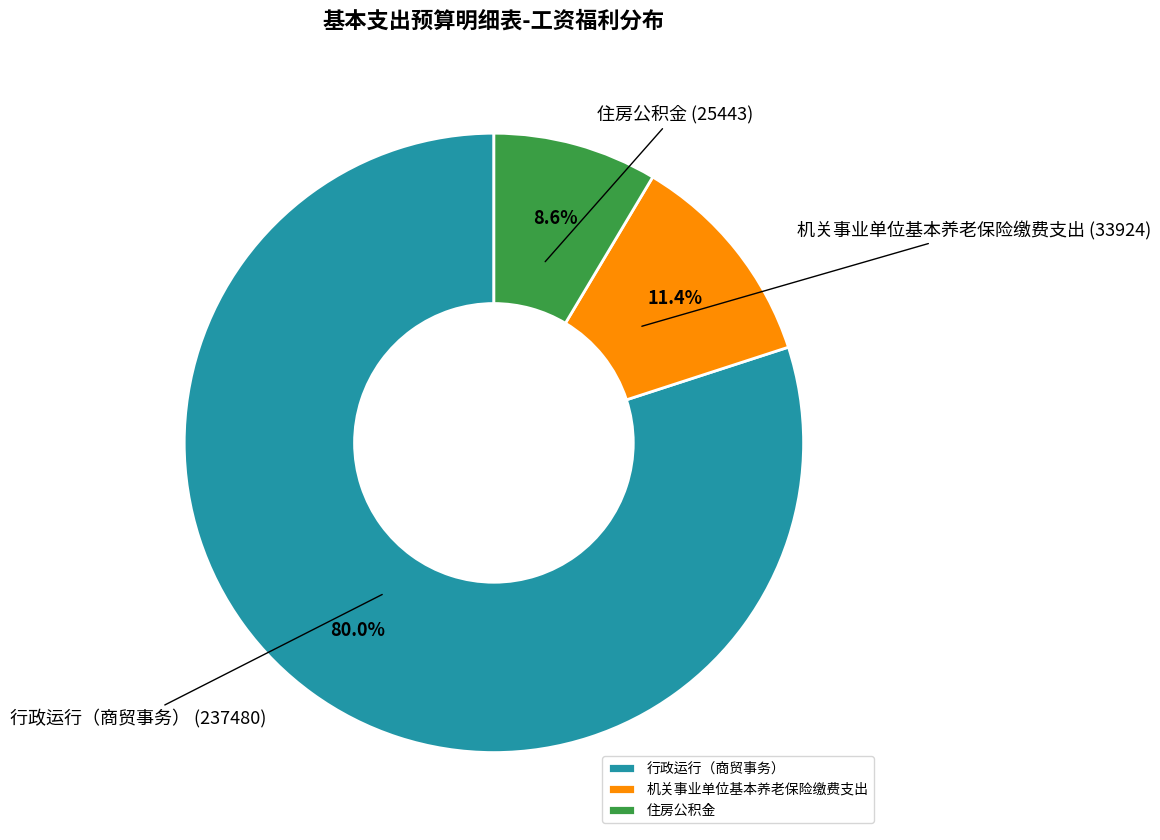

To the nearest percent, what is the difference between the 住房公积金 and 机关事业单位基本养老保险缴费支出 slice percentages?

3%